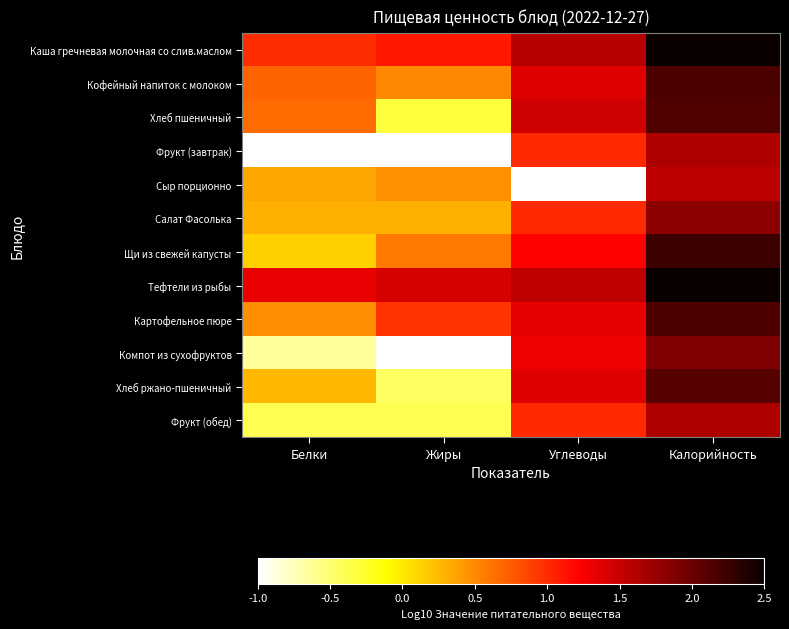

Reading right to left, transcribe all the data shown in this chart.

Каша гречневая молочная со слив.маслом: Калорийность=2.6	Углеводы=1.6	Жиры=1.1	Белки=1.0
Кофейный напиток с молоком: Калорийность=2.2	Углеводы=1.4	Жиры=0.5	Белки=0.7
Хлеб пшеничный: Калорийность=2.1	Углеводы=1.5	Жиры=-0.3	Белки=0.7
Фрукт (завтрак): Калорийность=1.6	Углеводы=1.0	Жиры=-1.0	Белки=-1.0
Сыр порционно: Калорийность=1.6	Углеводы=-1.0	Жиры=0.5	Белки=0.4
Салат Фасолька: Калорийность=1.8	Углеводы=1.0	Жиры=0.3	Белки=0.3
Щи из свежей капусты: Калорийность=2.2	Углеводы=1.2	Жиры=0.6	Белки=0.1
Тефтели из рыбы: Калорийность=2.5	Углеводы=1.5	Жиры=1.4	Белки=1.3
Картофельное пюре: Калорийность=2.1	Углеводы=1.3	Жиры=1.0	Белки=0.5
Компот из сухофруктов: Калорийность=1.9	Углеводы=1.3	Жиры=-1.0	Белки=-0.7
Хлеб ржано-пшеничный: Калорийность=2.1	Углеводы=1.4	Жиры=-0.4	Белки=0.3
Фрукт (обед): Калорийность=1.6	Углеводы=1.0	Жиры=-0.4	Белки=-0.4